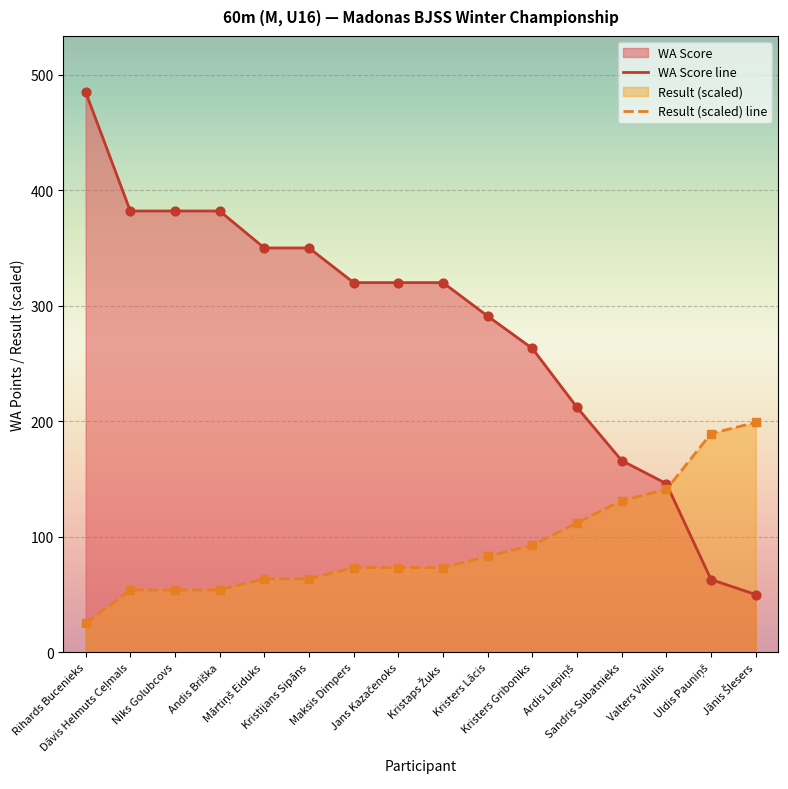

Which series has the largest Y range (max minus min)?

WA Score line